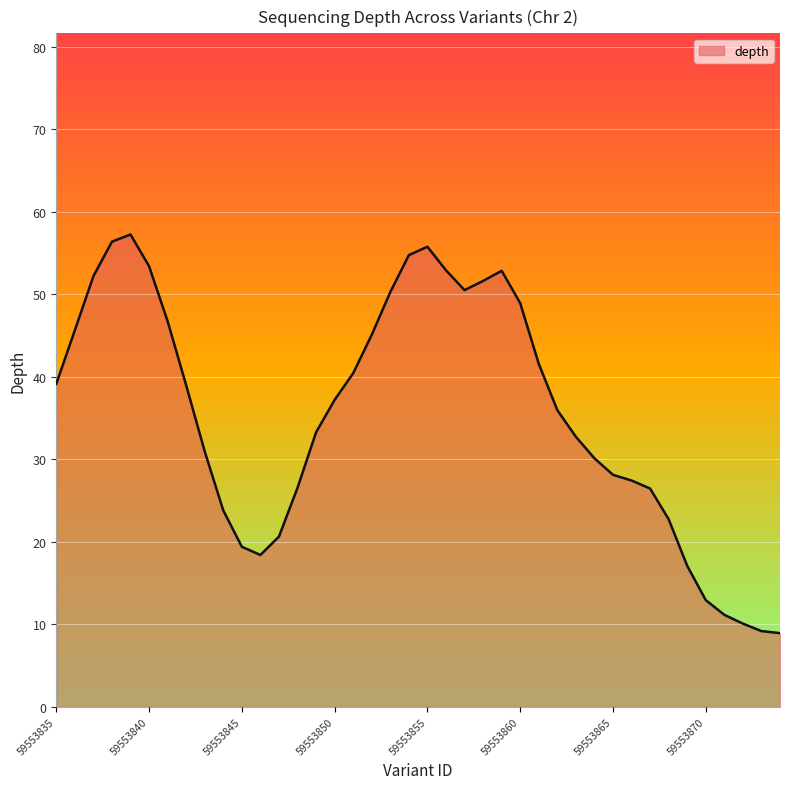

True or false: there are more than 1 points higher than both neighbors.

True